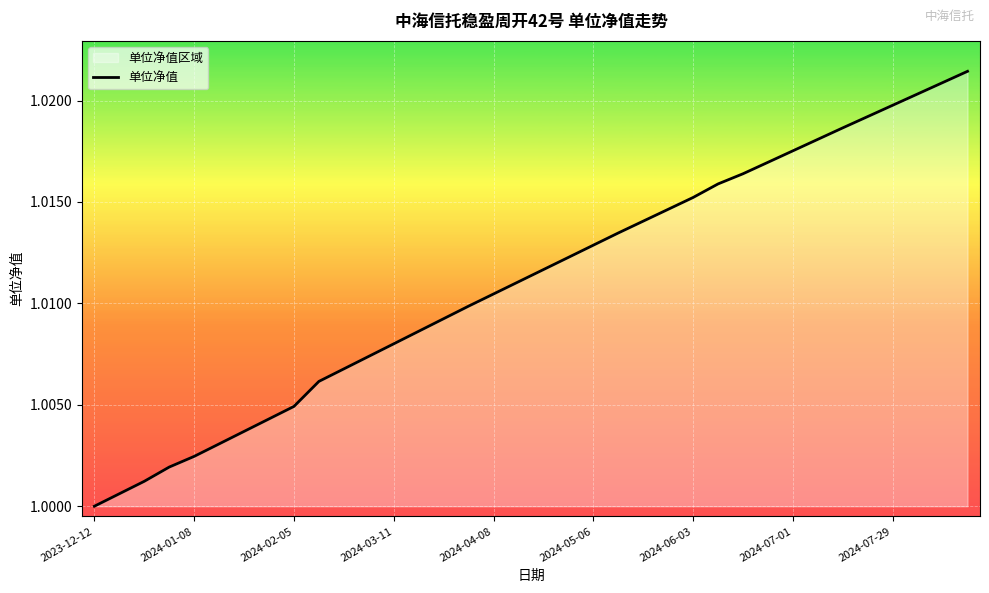

At which category does the chart reach its minimum across all series?

2023-12-12